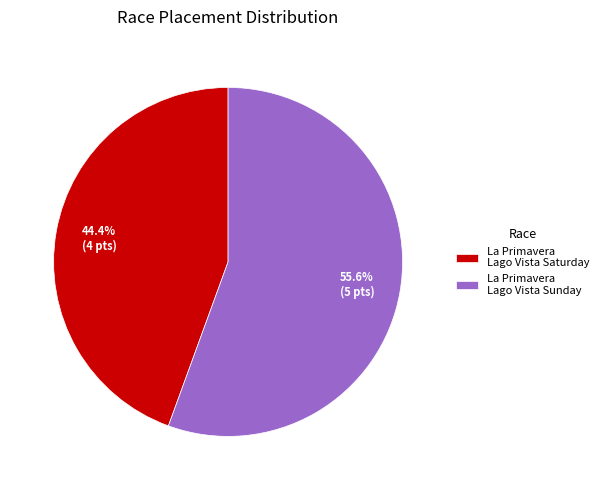

To the nearest percent, what portion does La Primavera Lago Vista Sunday represent?

56%